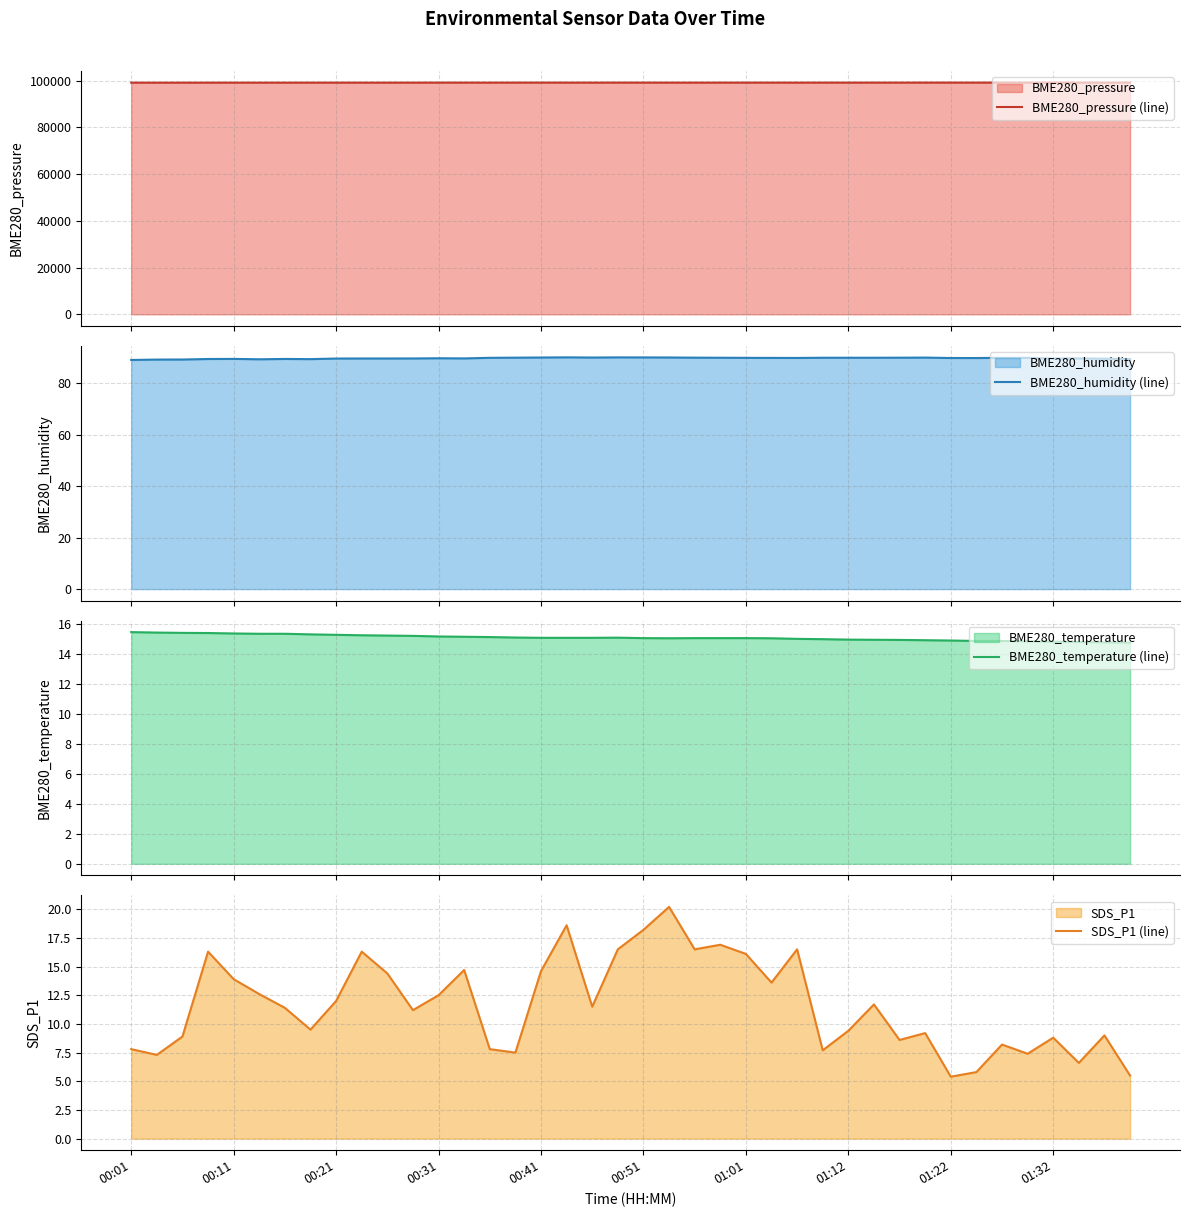

The value of SDS_P1 (line) at 00:41 is 3.2. True or false?

False